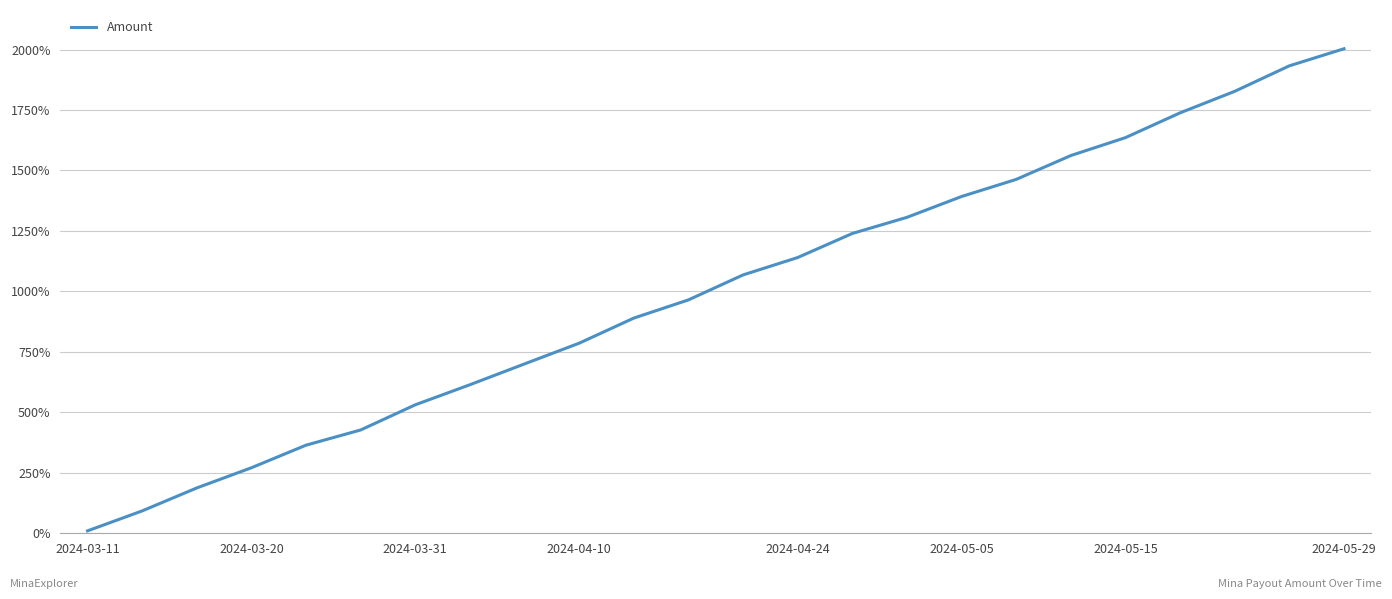

What is the maximum value shown in the chart?

2003.1